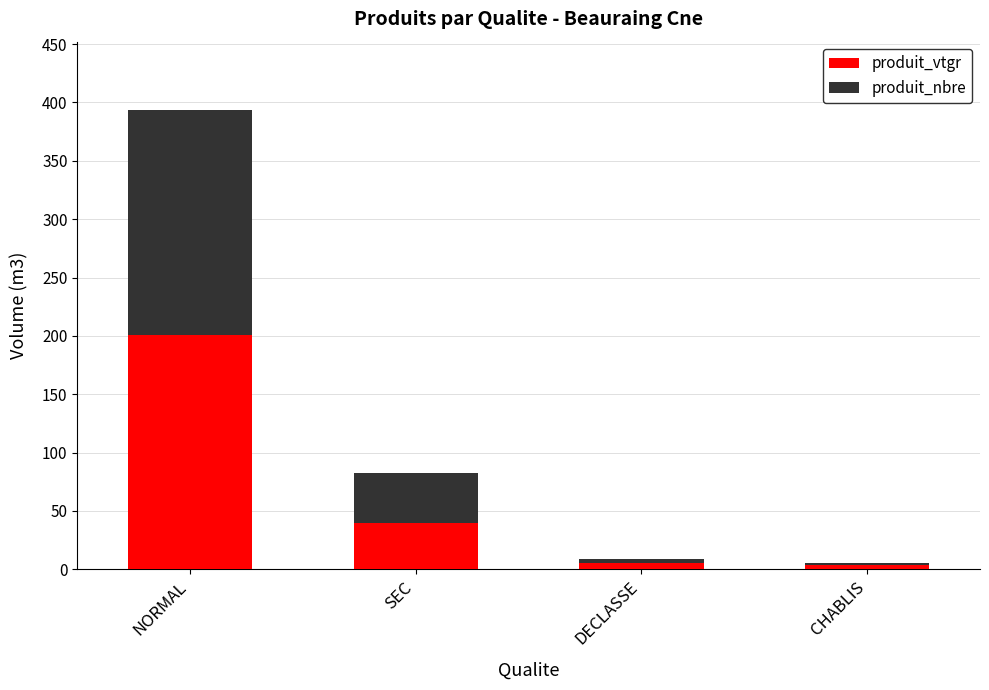

What is the maximum value for produit_vtgr?

201.1